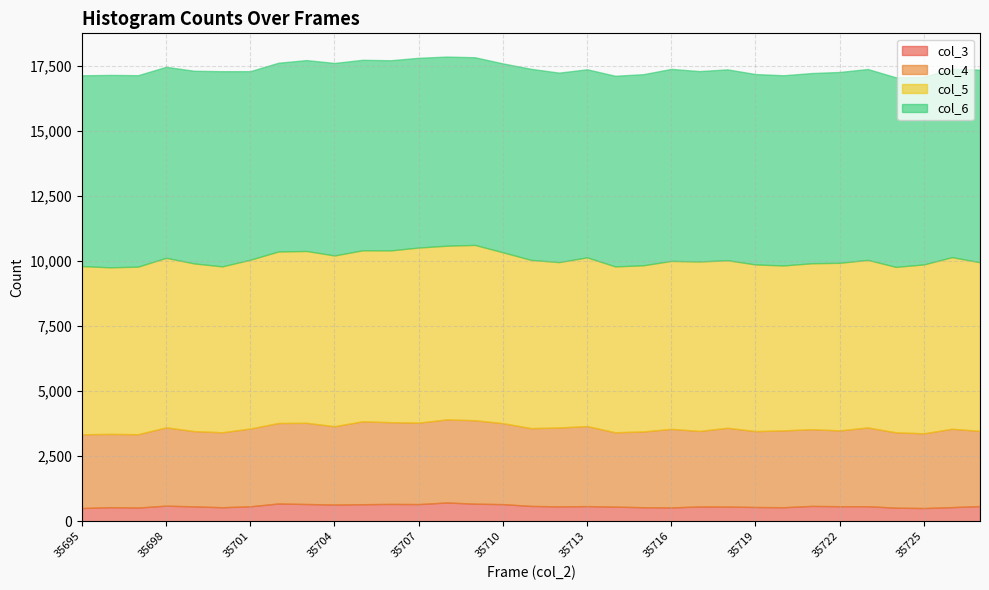

What is the lowest value of the col_3 series?

508